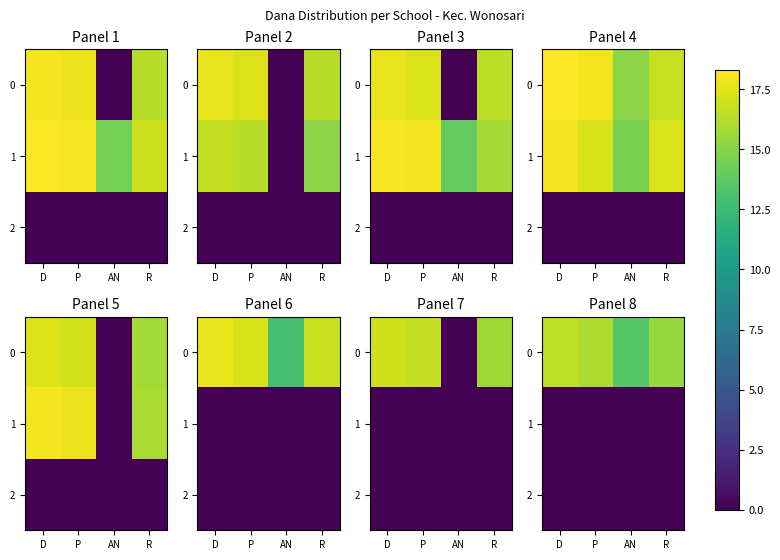

How many data points in 0 are above 16?

2